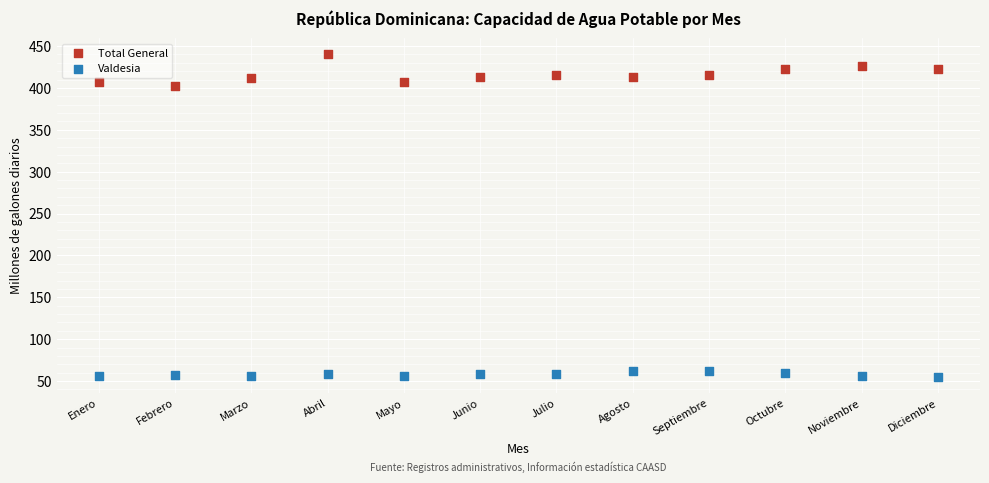

Across all series, what Y value is closest to 247?

402.8